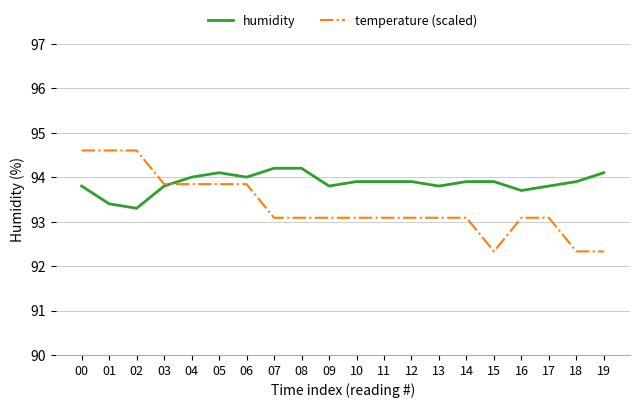

Which series has the widest spread of values?

temperature (scaled)